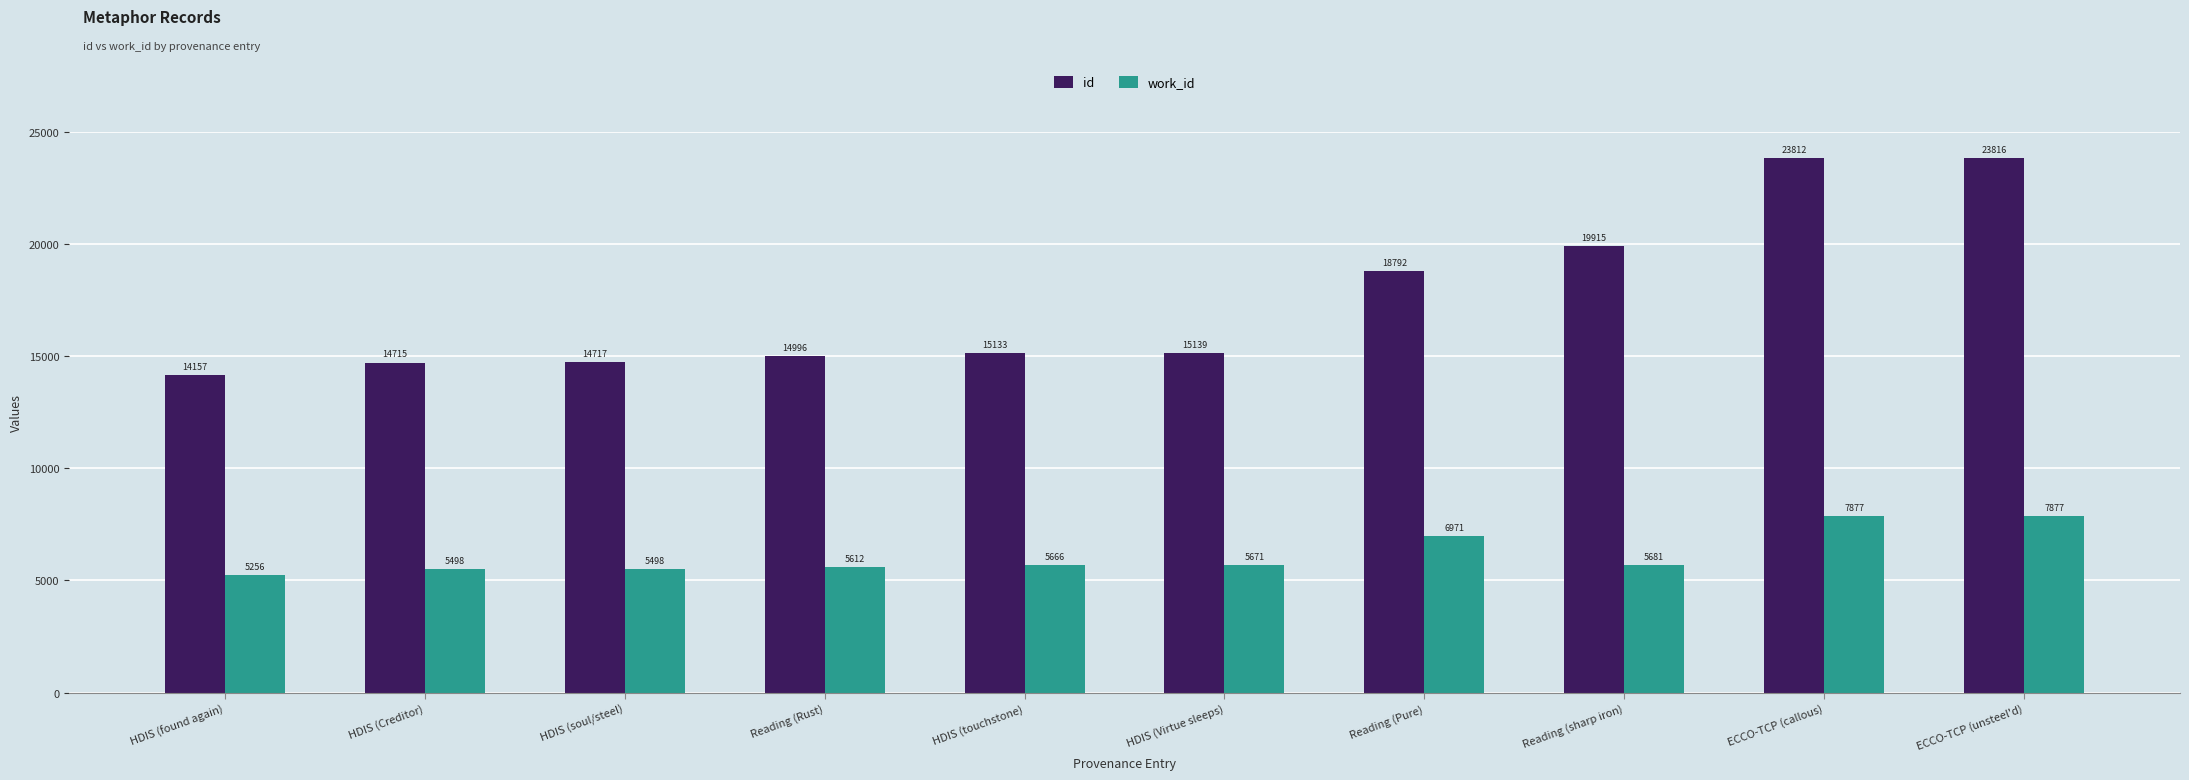

List the labels in order of id value, largest first.

ECCO-TCP (unsteel'd), ECCO-TCP (callous), Reading (sharp iron), Reading (Pure), HDIS (Virtue sleeps), HDIS (touchstone), Reading (Rust), HDIS (soul/steel), HDIS (Creditor), HDIS (found again)